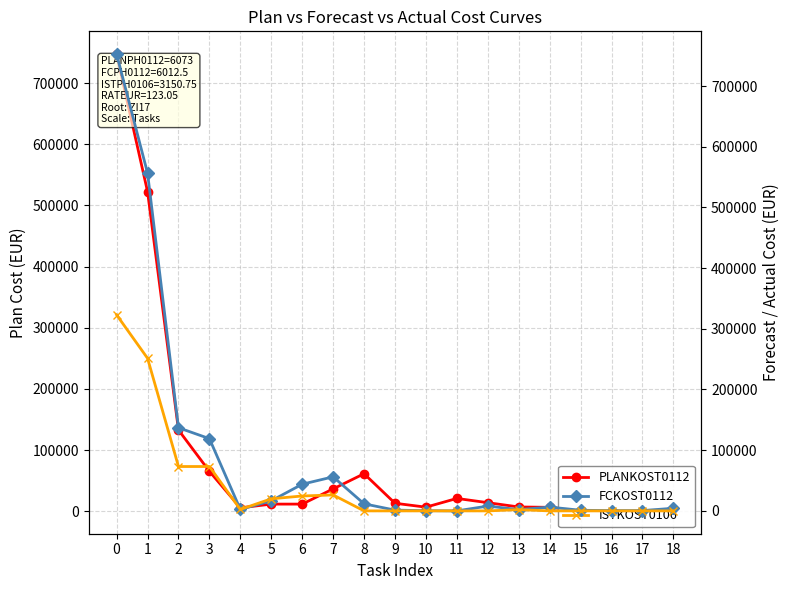

How many values in FCKOST0112 are above zero?

18